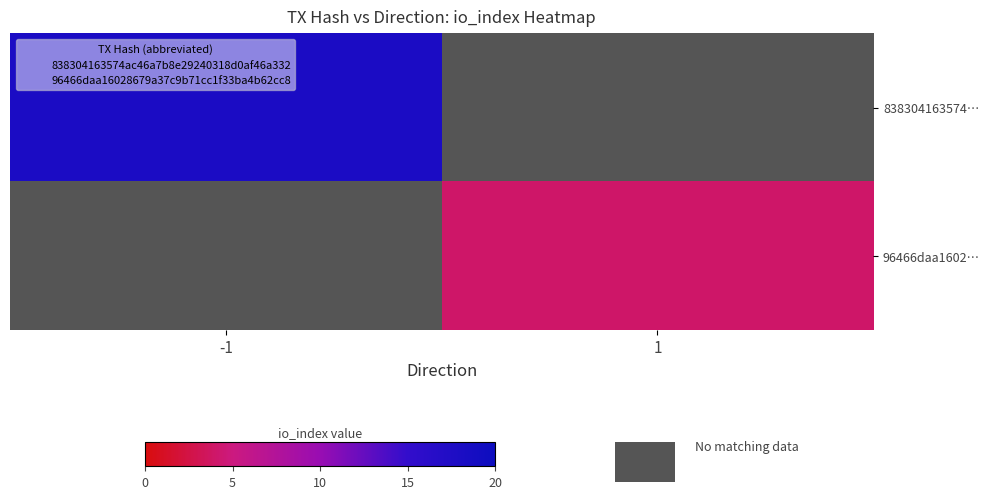

What is the greatest value displayed?

18.0